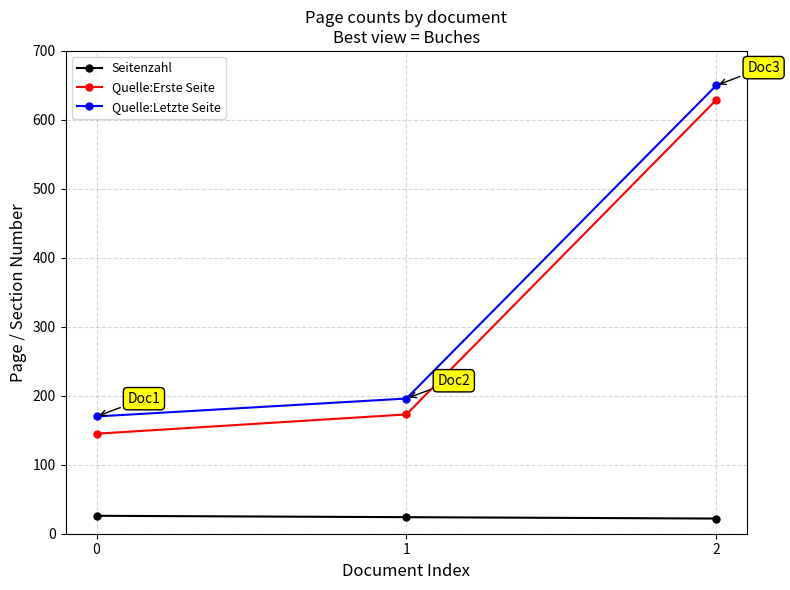

What is the difference between the highest and lowest values at 0?

144